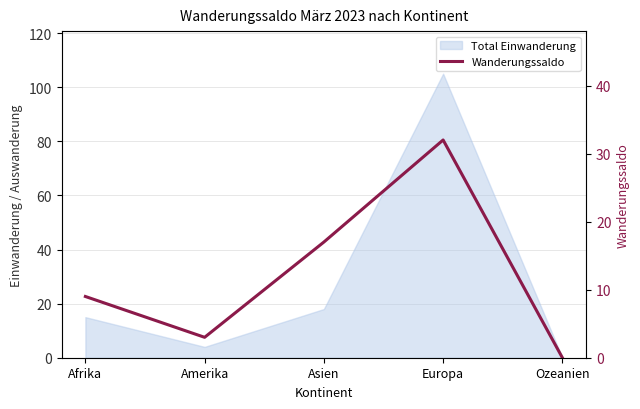

What is the change in value from Amerika to Ozeanien?

-3